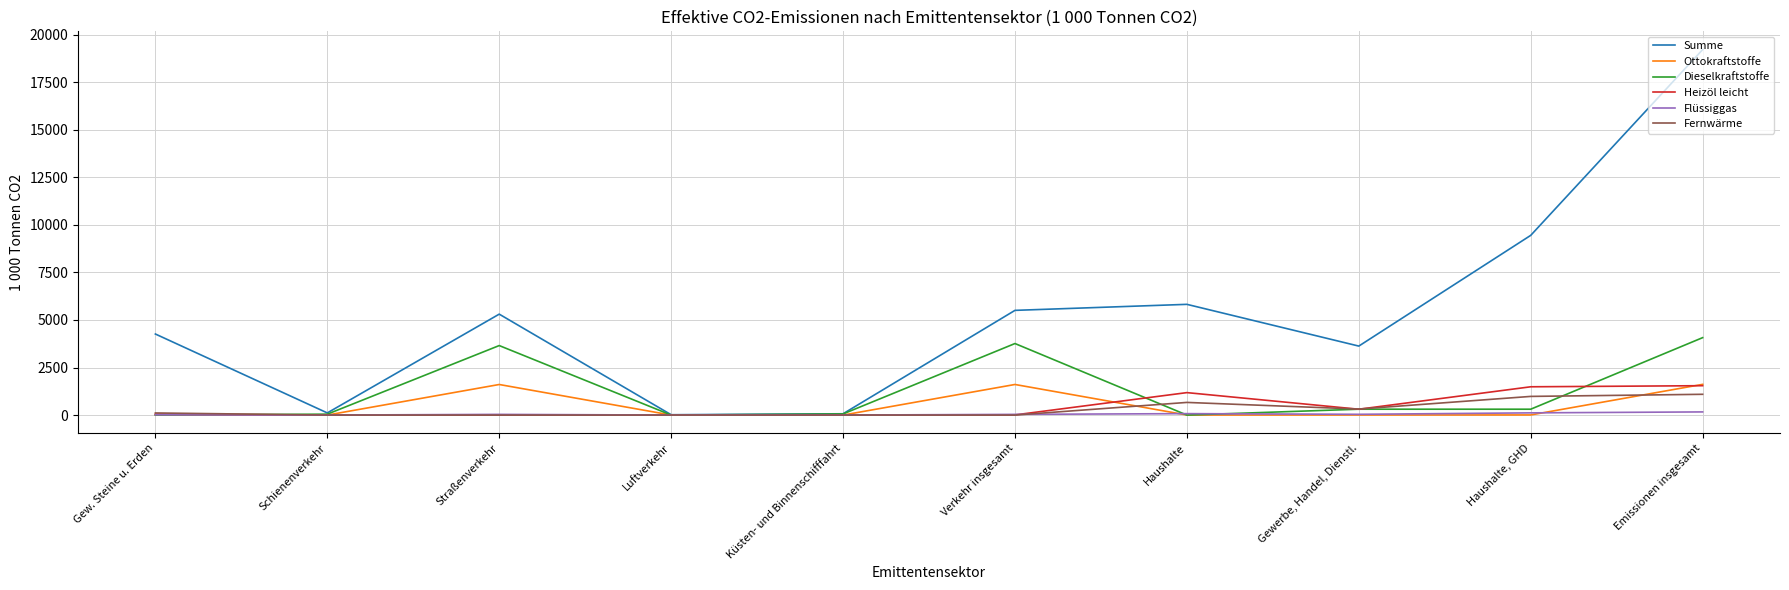

What is the difference between the Heizöl leicht values at Emissionen insgesamt and Küsten- und Binnenschifffahrt?

1535.5